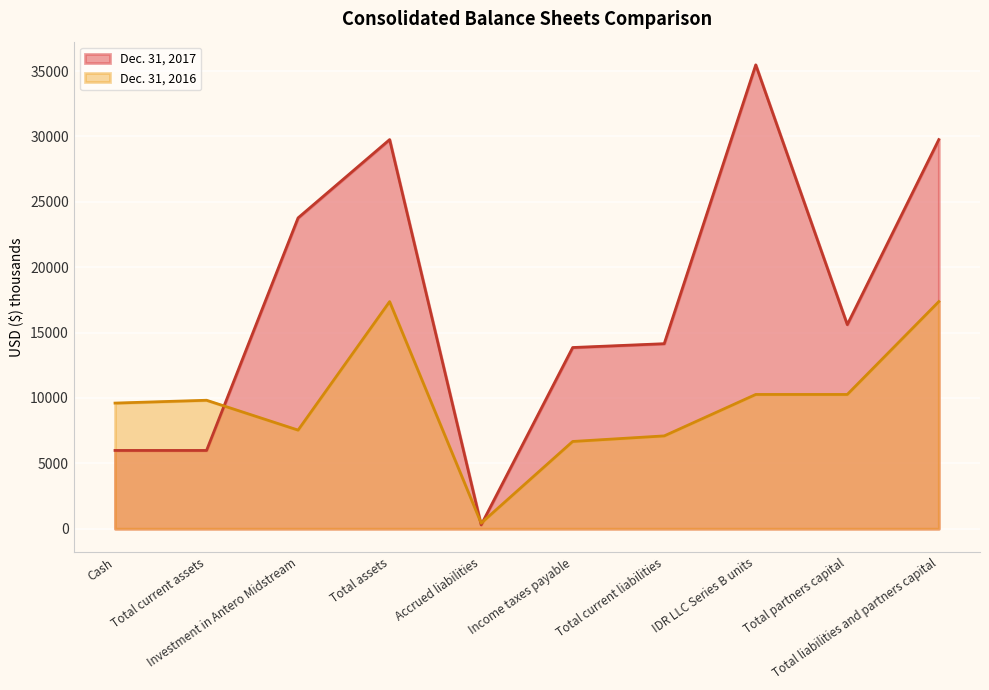

Rank the series by their average value, from highest to lowest.

Dec. 31, 2017, Dec. 31, 2016